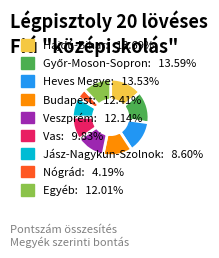

Does any single category account for the majority?

No